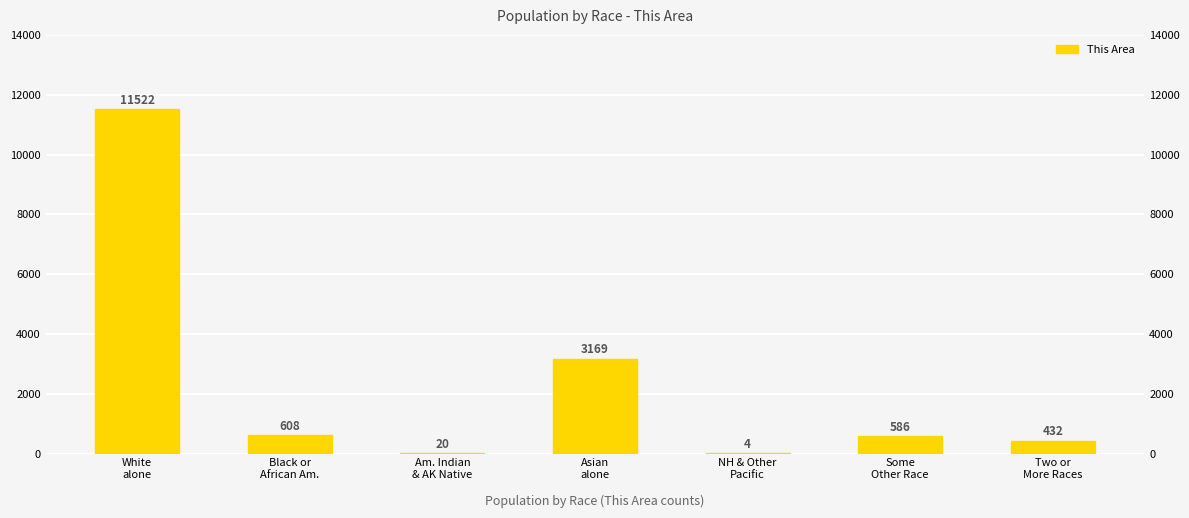

The value at NH & Other
Pacific is 4. True or false?

True